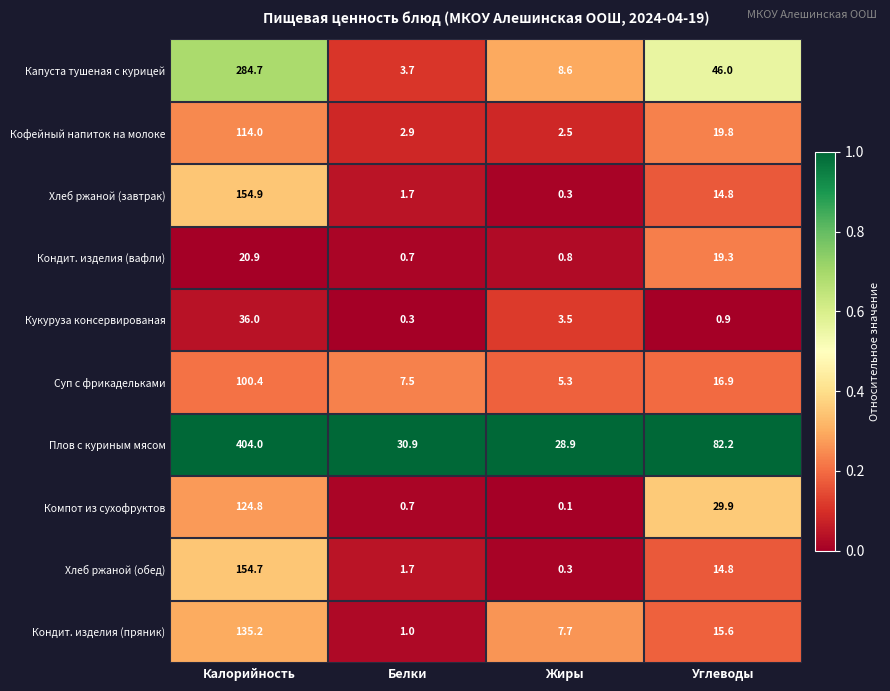

What is the sum of the Плов с куриным мясом values at Калорийность and Белки?

434.9